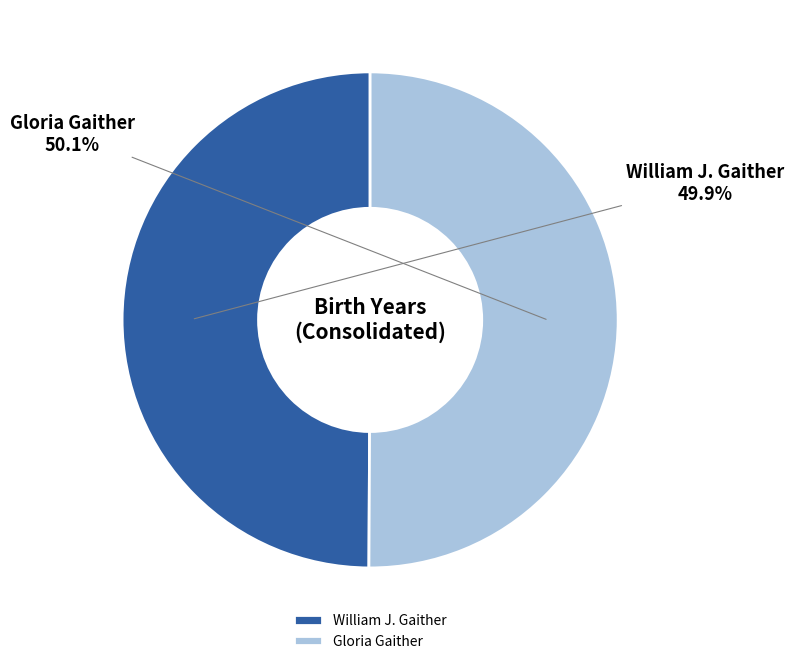

To the nearest percent, what is the combined percentage of William J. Gaither and Gloria Gaither?

100%